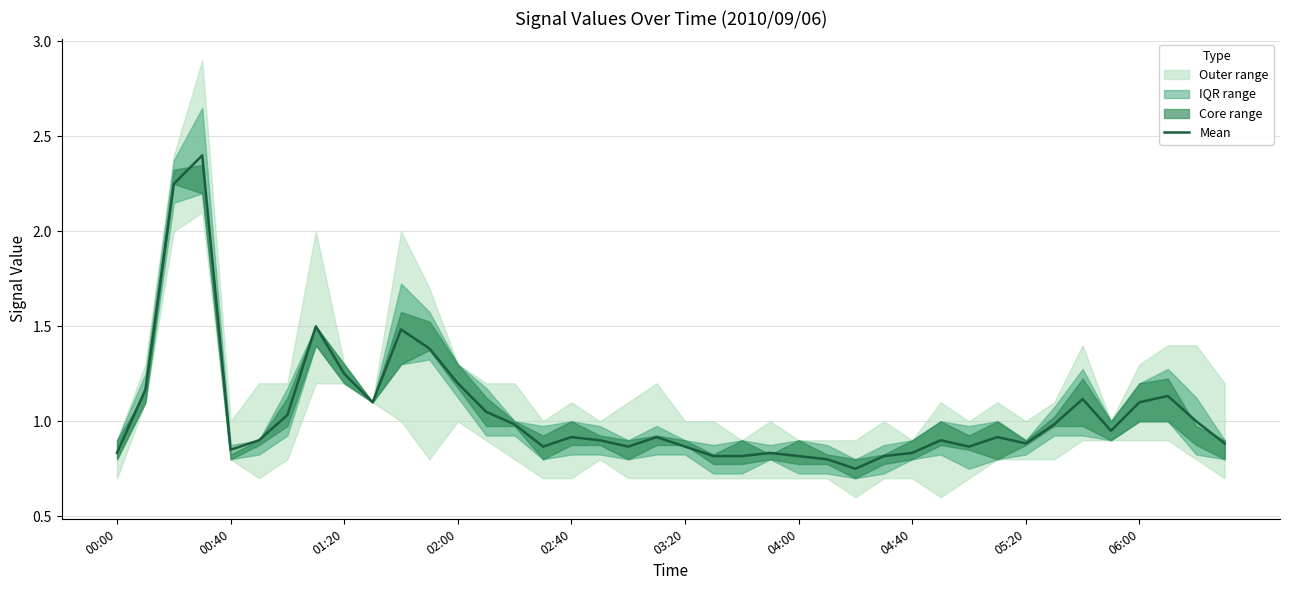

Reading right to left, transcribe all the data shown in this chart.

0.9	1.0	1.1	1.1	1.0	1.1	1.0	0.9	0.9	0.9	0.9	0.8	0.8	0.8	0.8	0.8	0.8	0.8	0.8	0.9	0.9	0.9	0.9	0.9	0.9	1.0	1.1	1.2	1.4	1.5	1.1	1.2	1.5	1.0	0.9	0.8	2.4	2.2	1.2	0.8